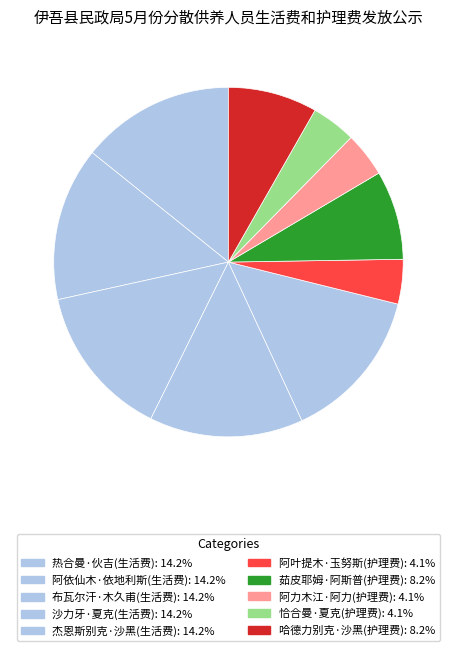

The 杰恩斯别克·沙黑(生活费) slice represents 3% of the pie. True or false?

False